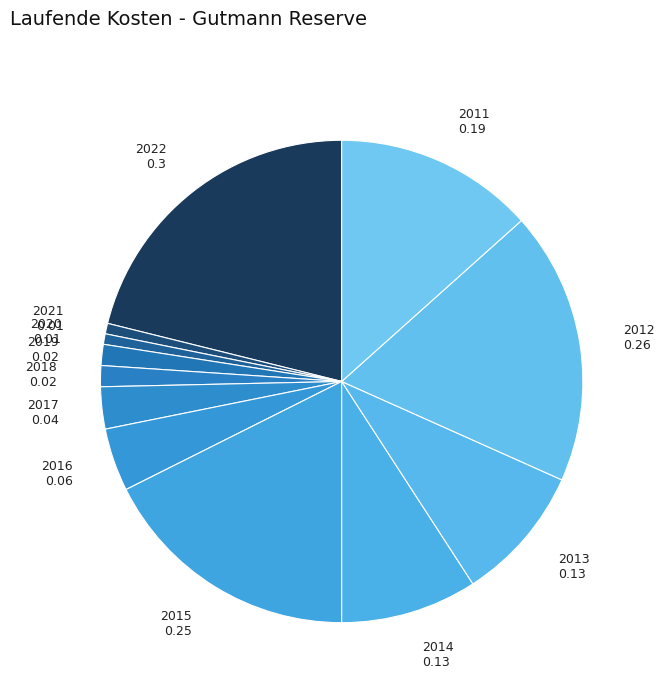

True or false: 2014 accounts for 9% of the total.

True